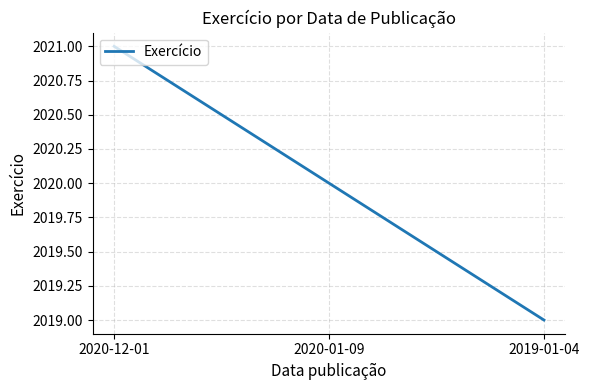

What is the difference between the maximum and minimum values?

2